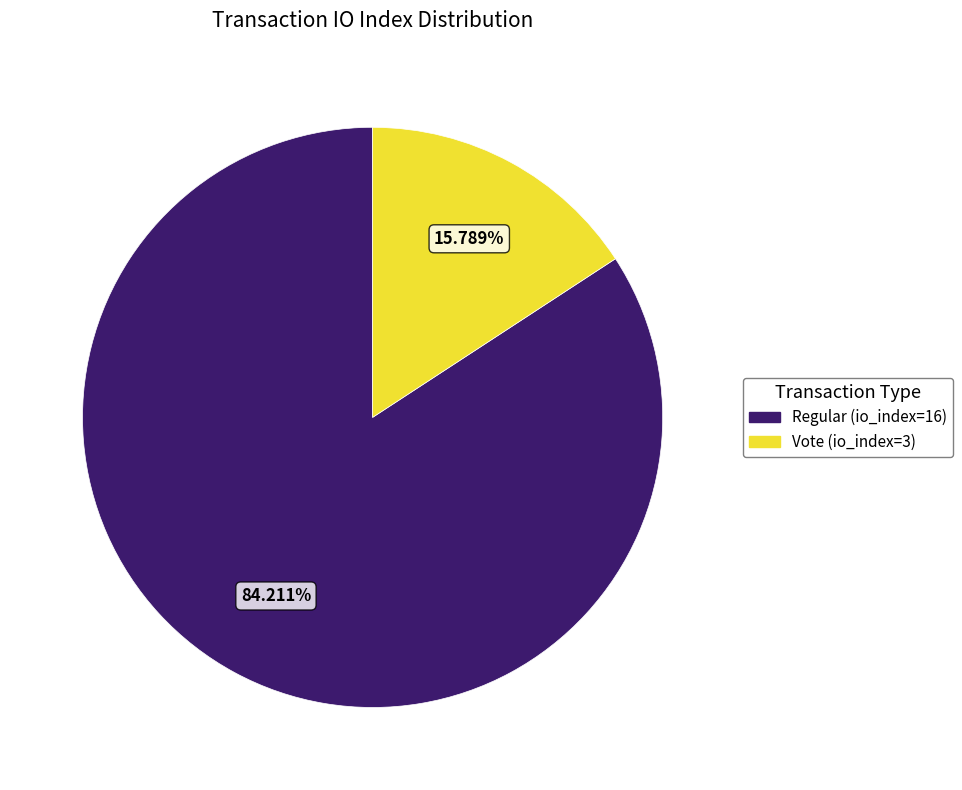

Does Vote (io_index=3) account for over 50% of the chart?

No